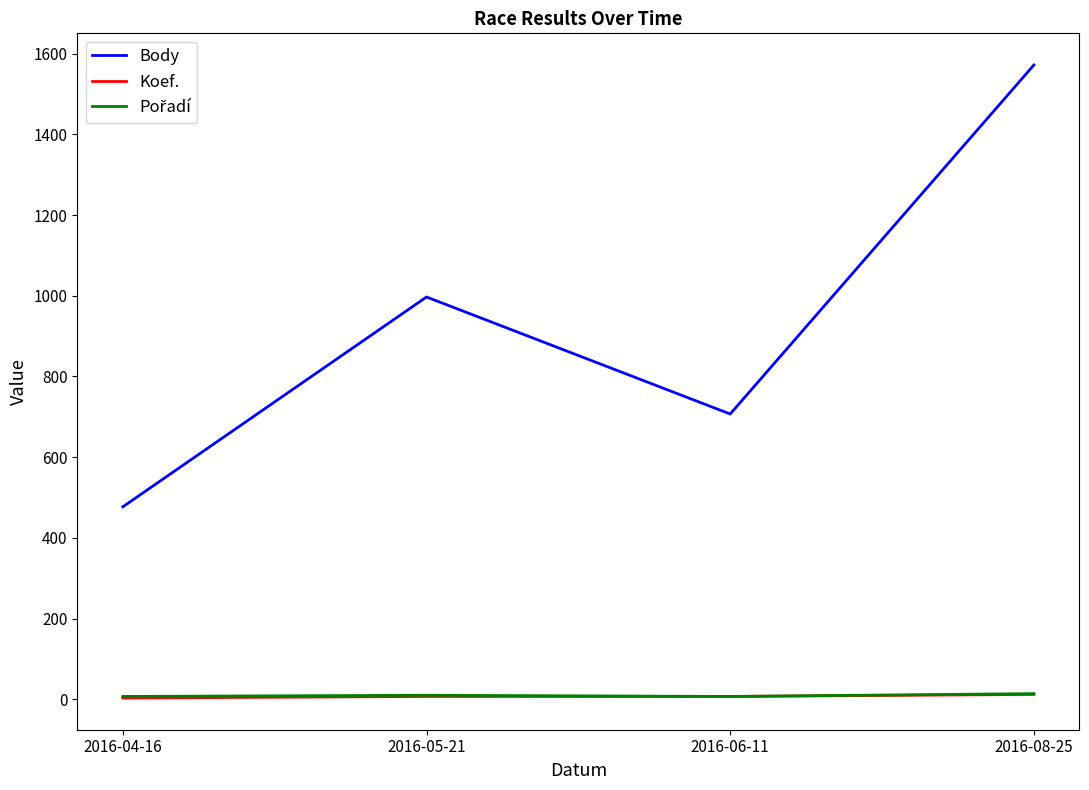

Which series changed the most between 2016-04-16 and 2016-06-11?

Body